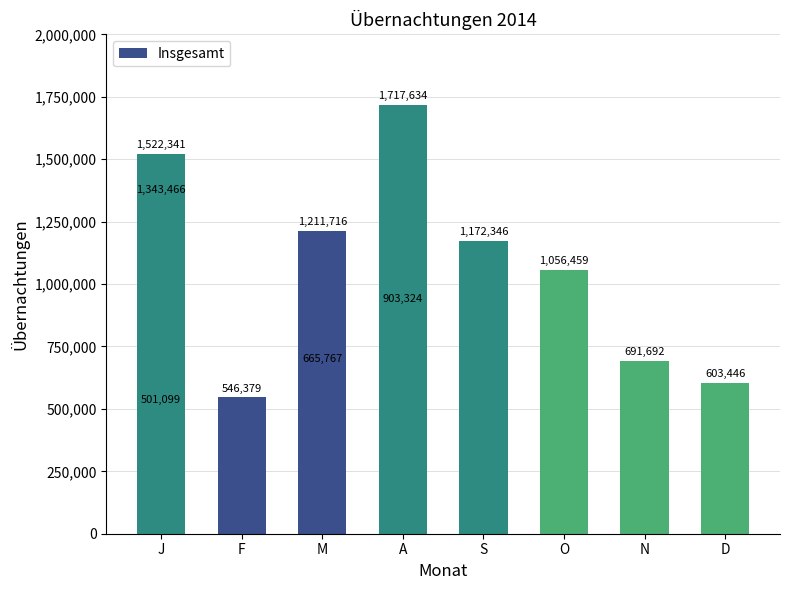

What is the greatest value displayed?

1717634